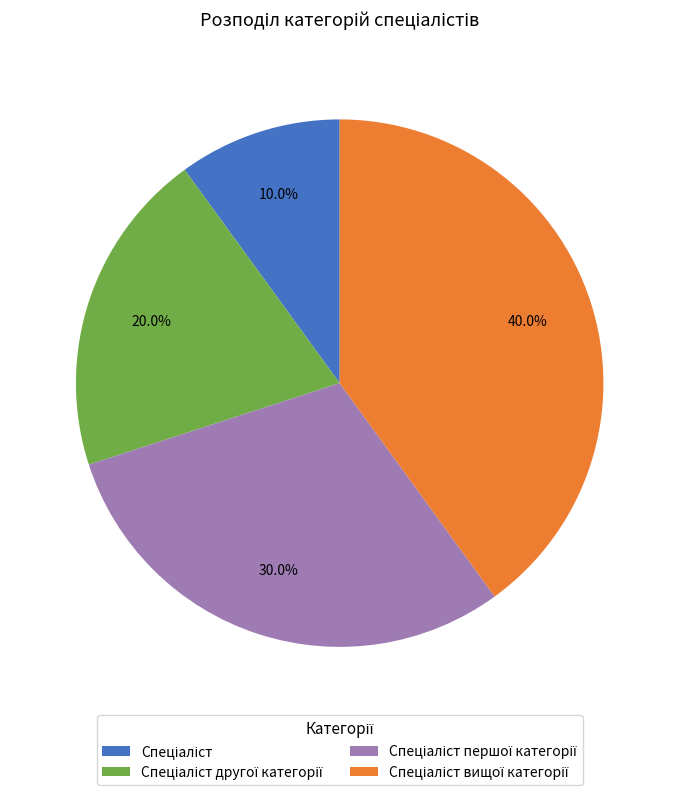

Is there a majority slice in this chart?

No